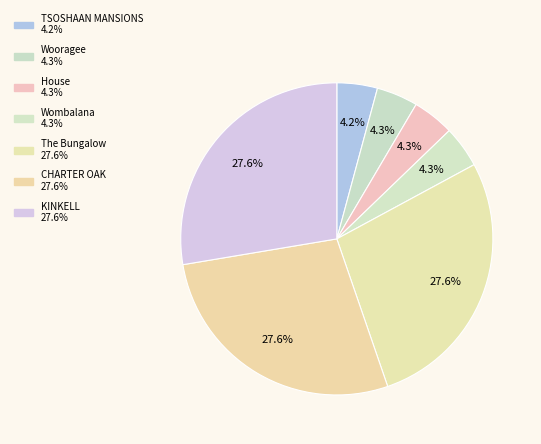

To the nearest percent, what portion does KINKELL represent?

28%